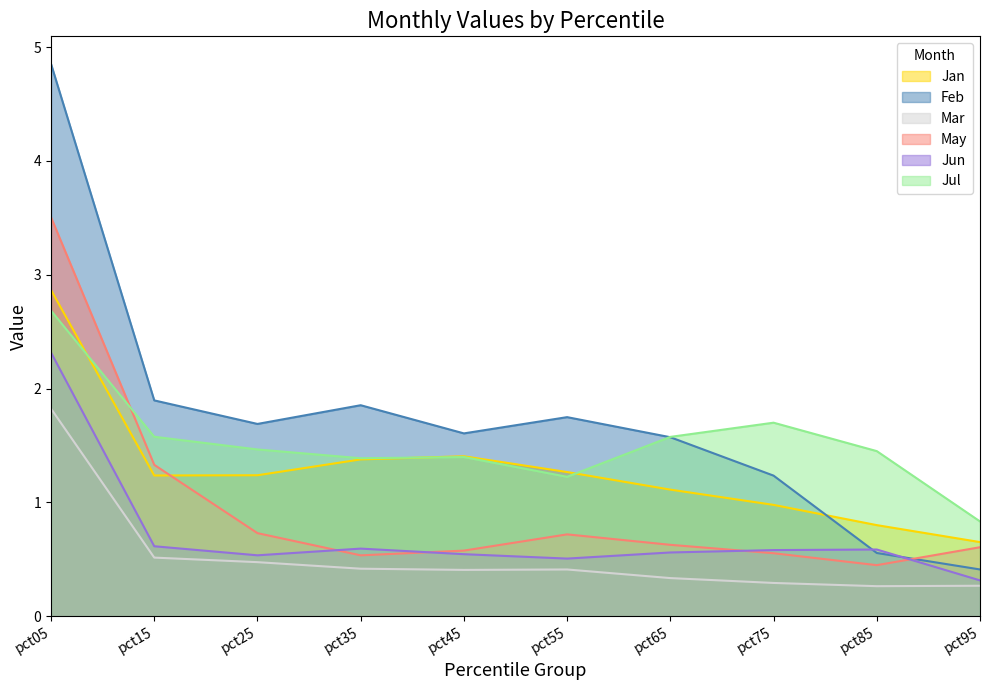

How many interior local peaks does the Mar series have?

1